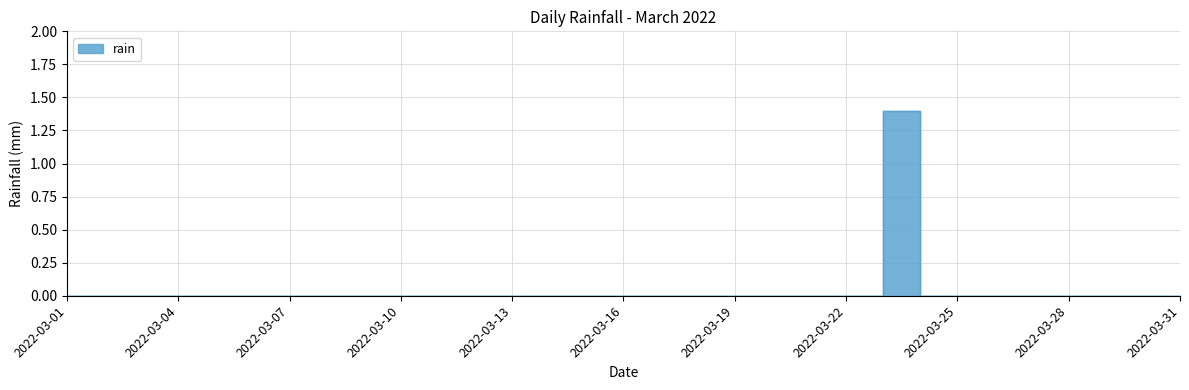

Reading right to left, list all the values displayed in this chart.

2022-03-31=0.0	2022-03-30=0.0	2022-03-29=0.0	2022-03-28=0.0	2022-03-27=0.0	2022-03-26=0.0	2022-03-25=0.0	2022-03-24=0.0	2022-03-23=1.4	2022-03-22=0.0	2022-03-21=0.0	2022-03-20=0.0	2022-03-19=0.0	2022-03-18=0.0	2022-03-17=0.0	2022-03-16=0.0	2022-03-15=0.0	2022-03-14=0.0	2022-03-13=0.0	2022-03-12=0.0	2022-03-11=0.0	2022-03-10=0.0	2022-03-09=0.0	2022-03-08=0.0	2022-03-07=0.0	2022-03-06=0.0	2022-03-05=0.0	2022-03-04=0.0	2022-03-03=0.0	2022-03-02=0.0	2022-03-01=0.0